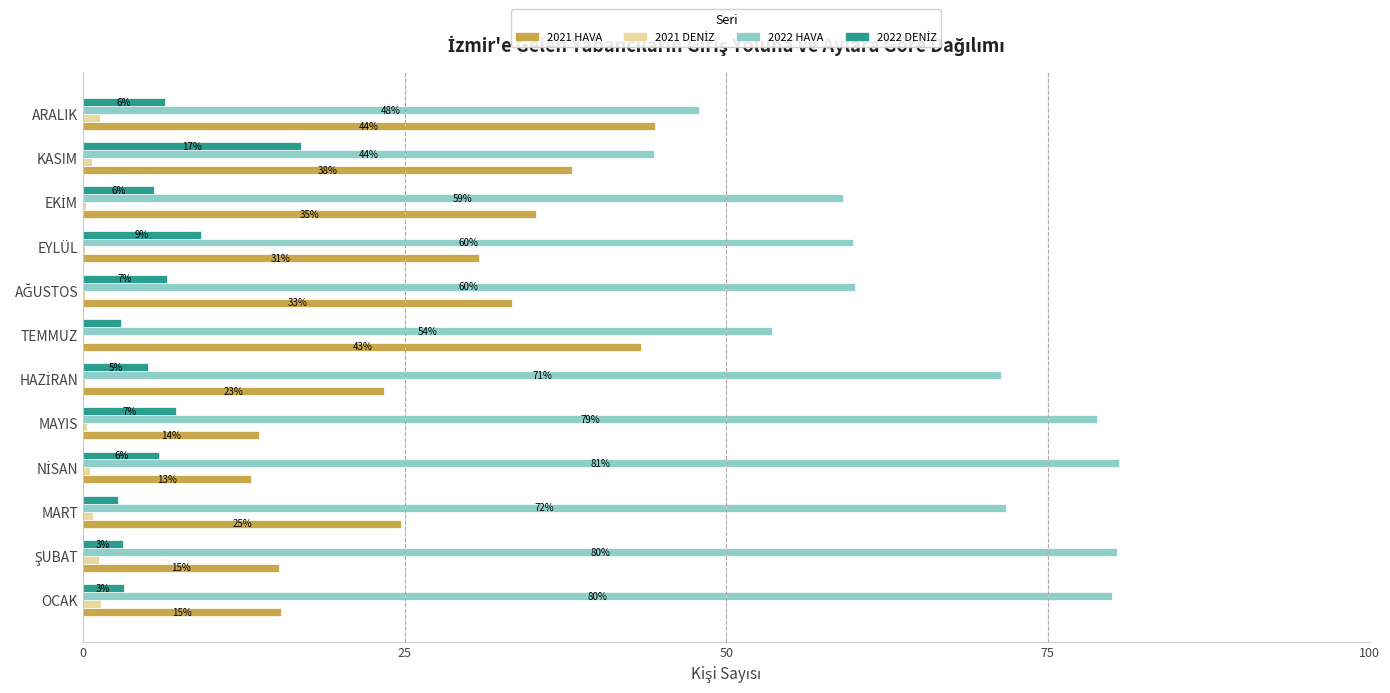

What is the value of the 2022 DENİZ bar at the 4th from the left?

5.9